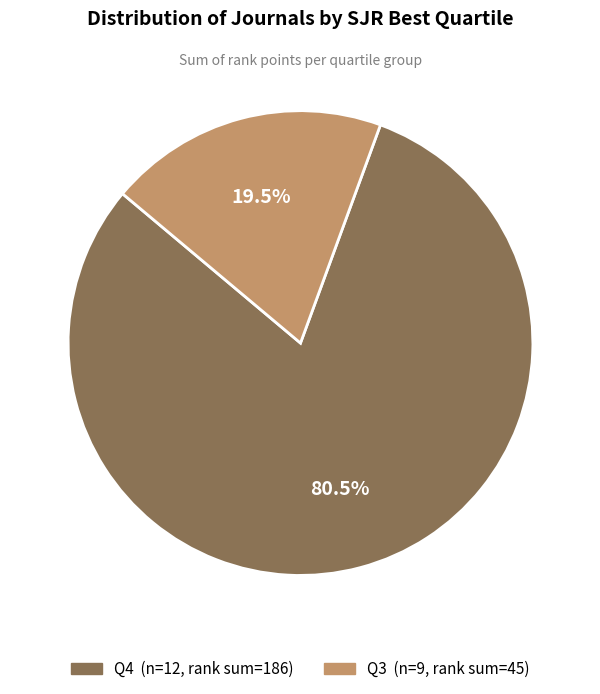

What is the ratio of the value at Q4 to the value at Q3?

4.1